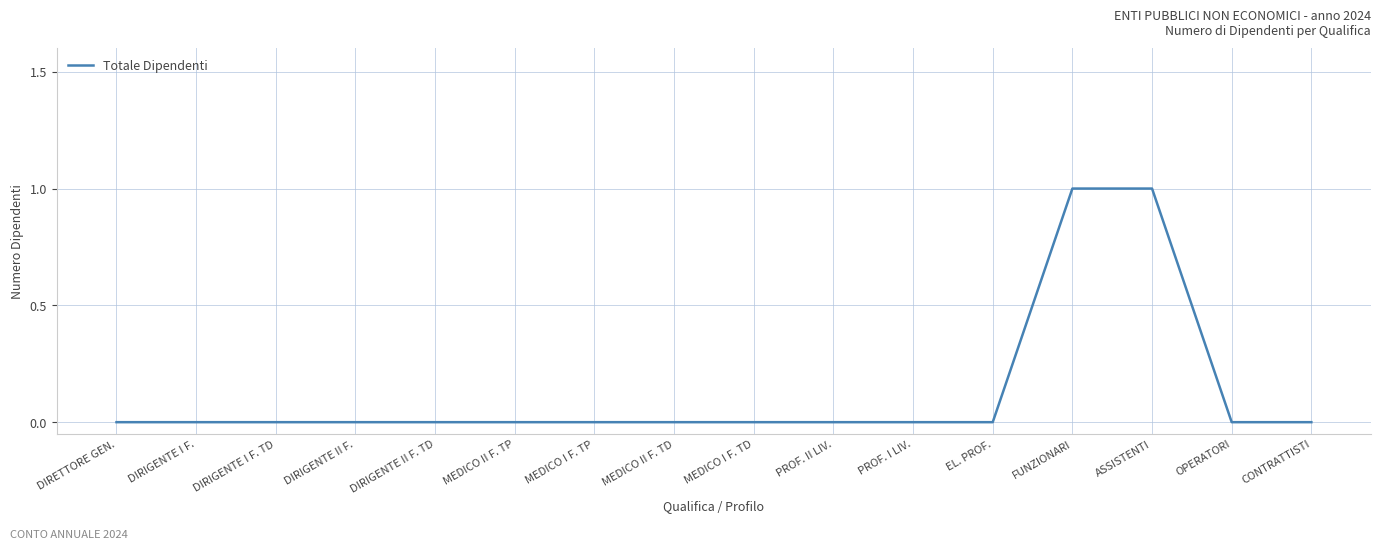

Which has a higher value, ASSISTENTI or EL. PROF.?

ASSISTENTI